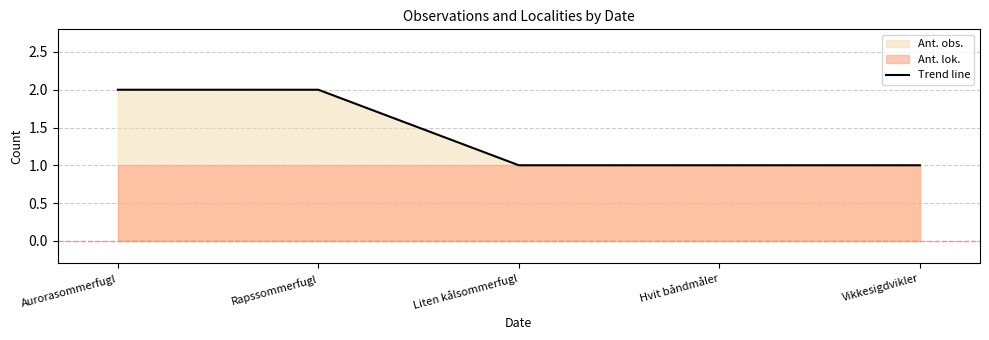

What is the label of the 4th point from the left?

Hvit båndmåler